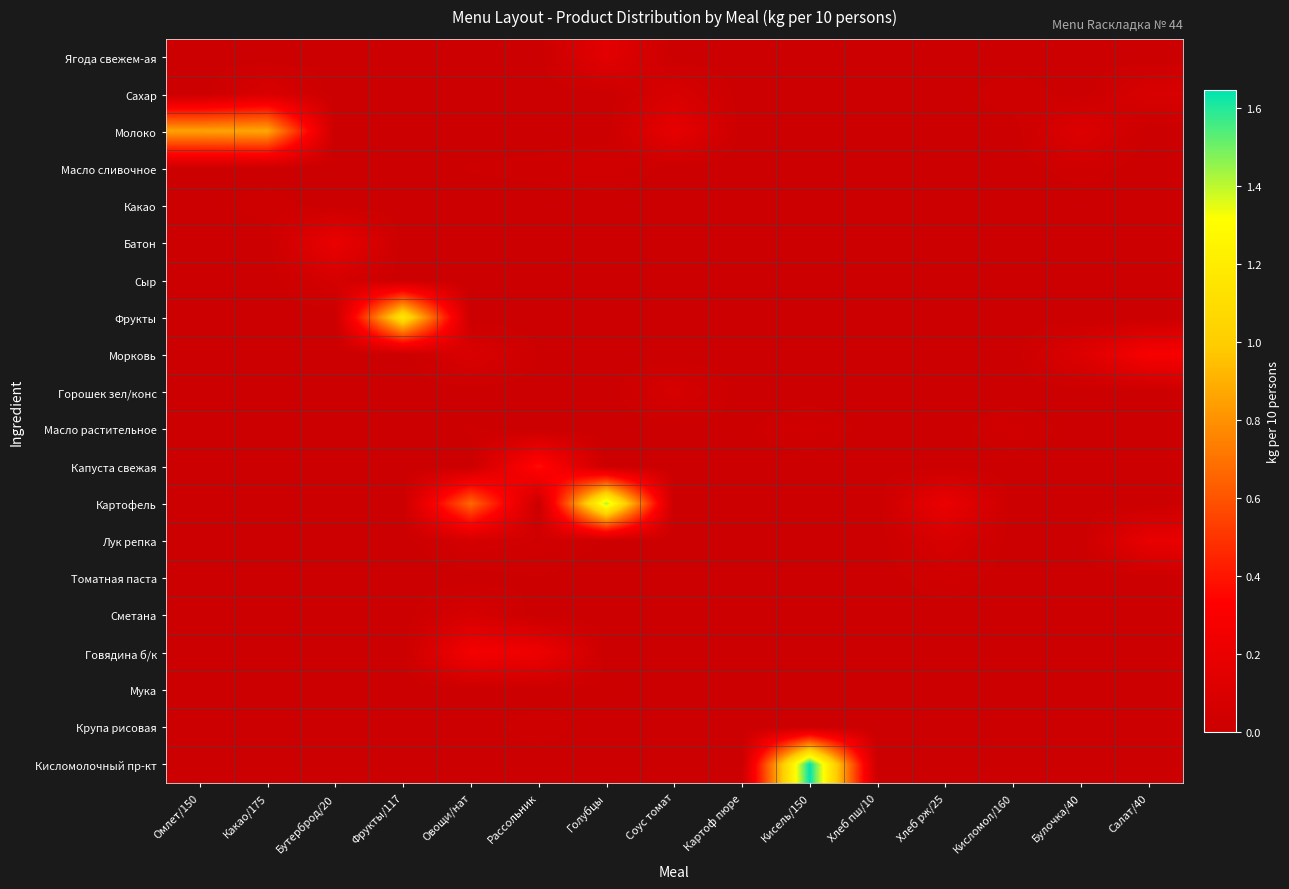

Between Рассольник and Голубцы, which is larger?

Голубцы